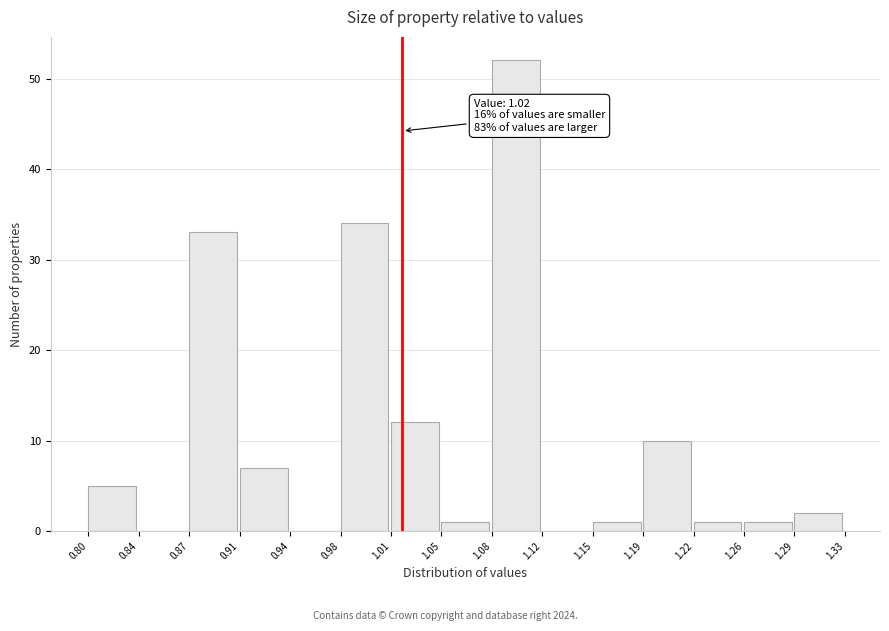

Over which range of the x-axis is the bar tallest?

1.08 to 1.12